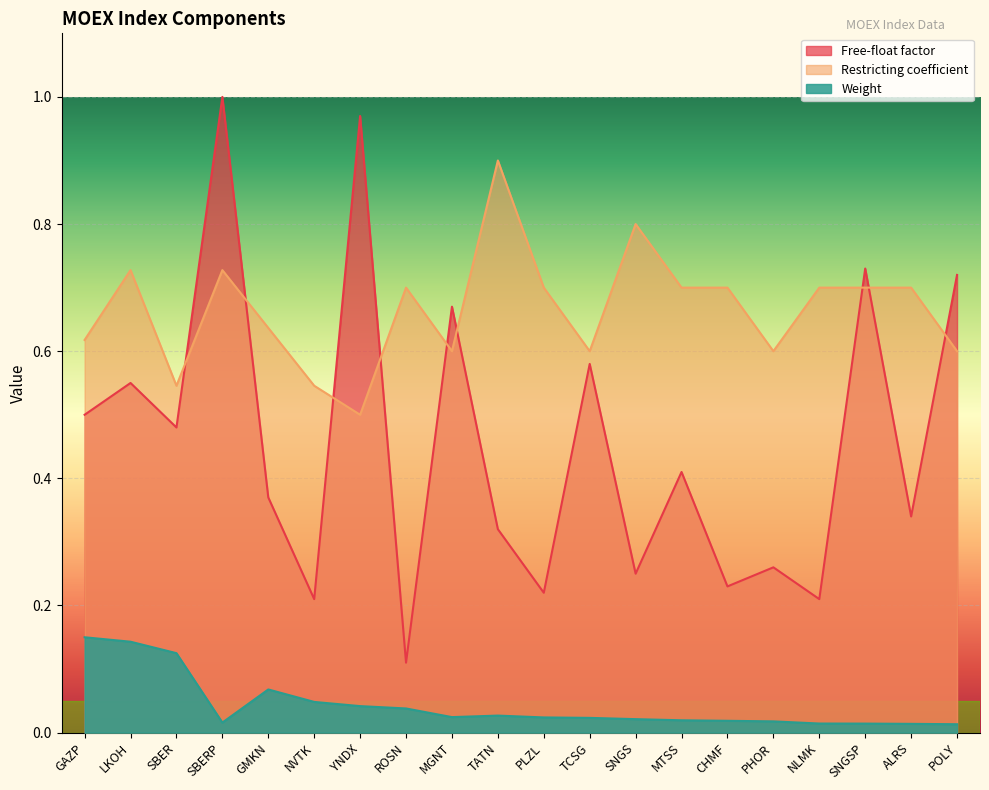

Between PLZL and ALRS, which series saw the biggest shift?

Free-float factor